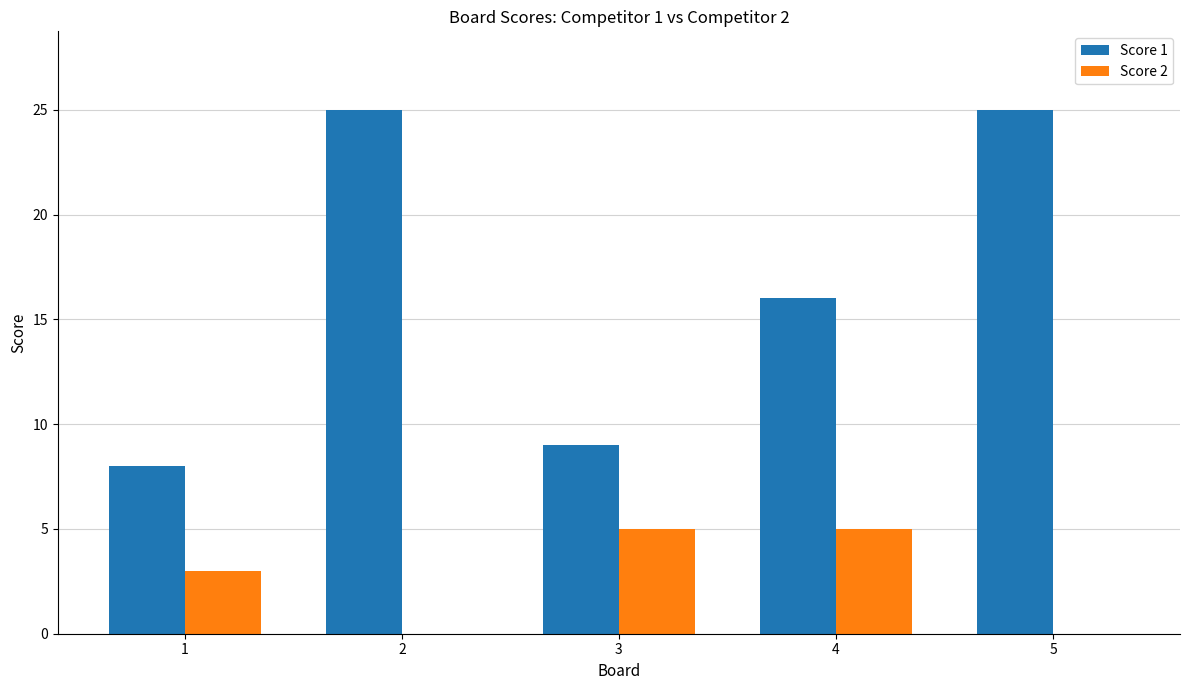

What is the difference between the Score 2 values at 2 and 4?

5